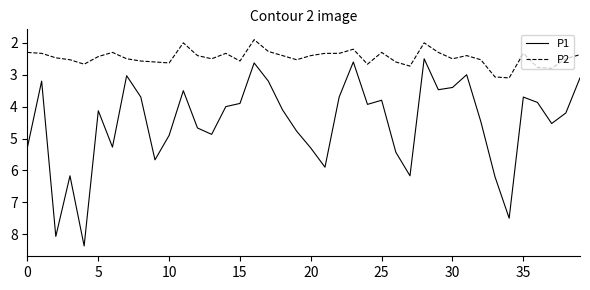

Which series has the largest range (max minus min)?

P1